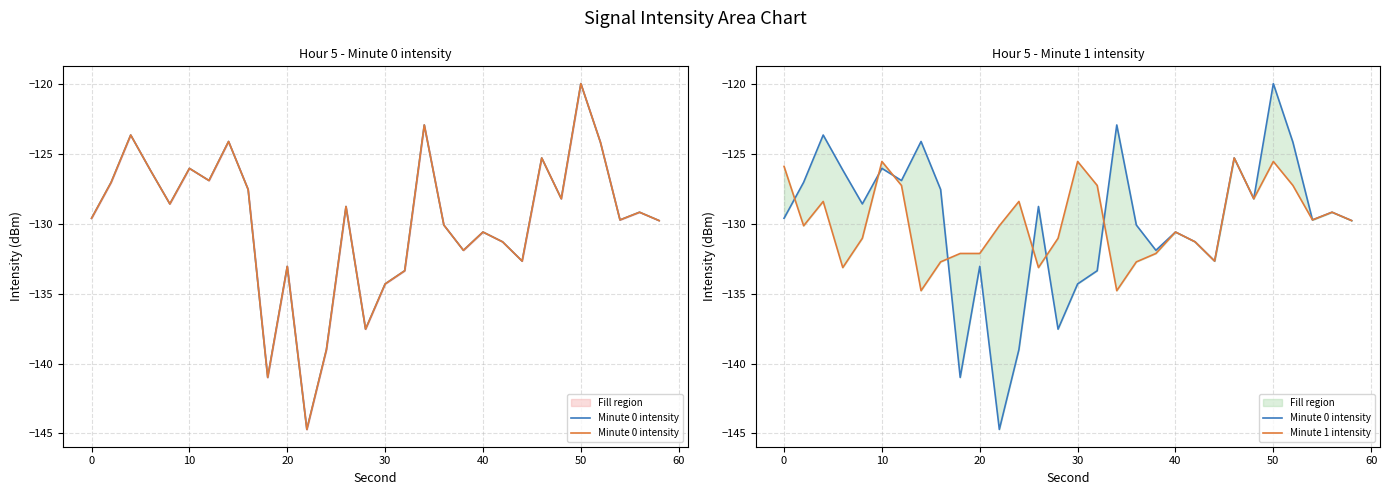

Reading left to right, what are all the values shown in this chart?

Minute 0 intensity: -129.6	-127.0	-123.7	-126.2	-128.6	-126.0	-126.9	-124.1	-127.5	-141.0	-133.0	-144.7	-139.0	-128.8	-137.5	-134.3	-133.4	-122.9	-130.1	-131.9	-130.6	-131.3	-132.7	-125.3	-128.2	-120.0	-124.2	-129.7	-129.2	-129.8
Minute 1 intensity: -125.9	-130.1	-128.4	-133.1	-131.0	-125.5	-127.3	-134.8	-132.7	-132.1	-132.1	-130.1	-128.4	-133.1	-131.0	-125.5	-127.3	-134.8	-132.7	-132.1	-130.6	-131.3	-132.7	-125.3	-128.2	-125.5	-127.3	-129.7	-129.2	-129.8